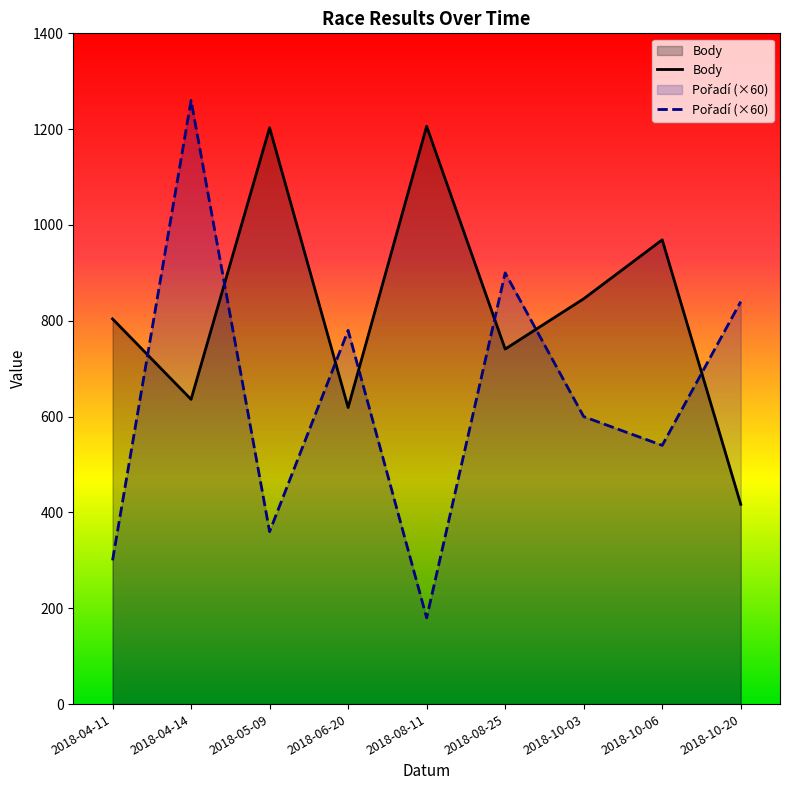

At which category is the sum across all series the highest?

2018-04-14